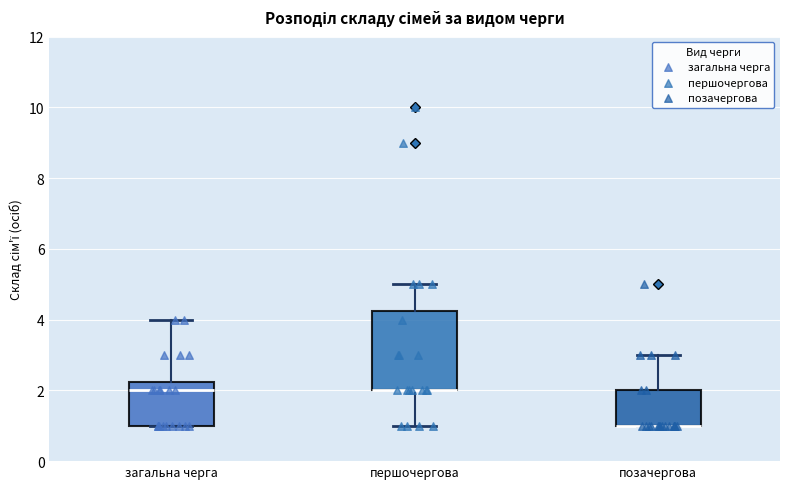

Where is the upper edge of the box for позачергова on the y-axis? The values are not printed on the chart, so give them approximately, as read against the axis.

2.0